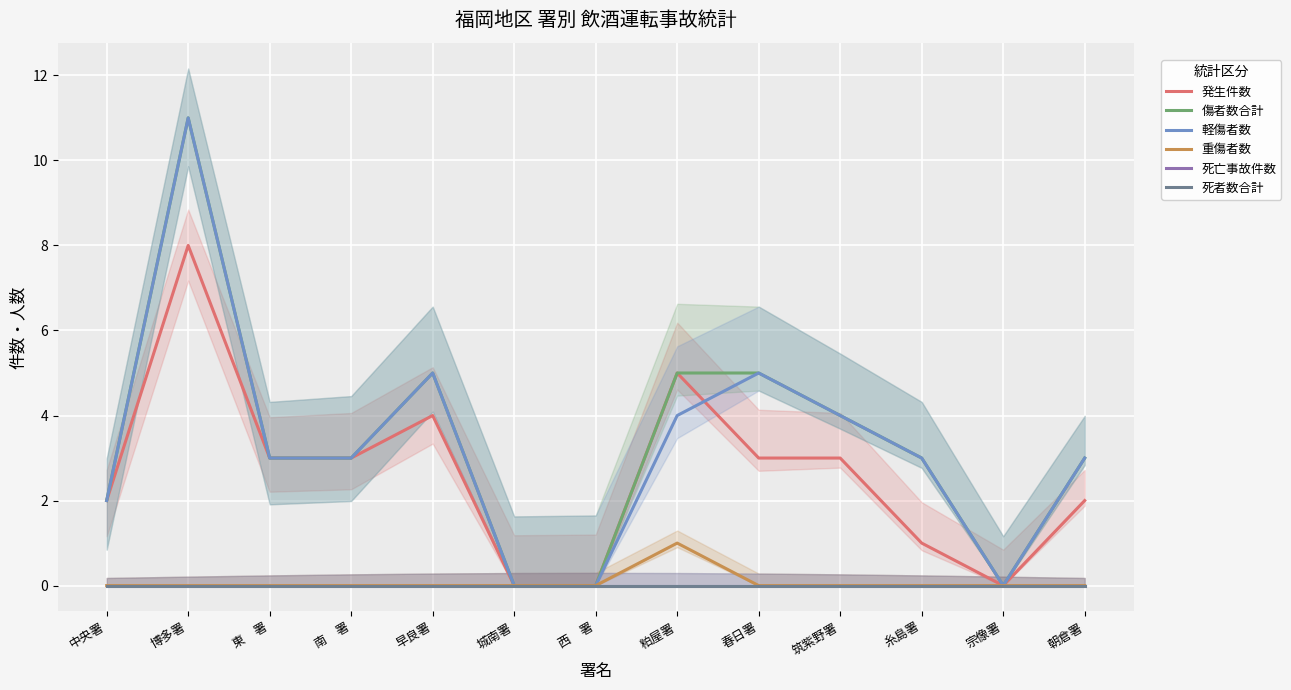

Which category has the highest value across all series?

博多署